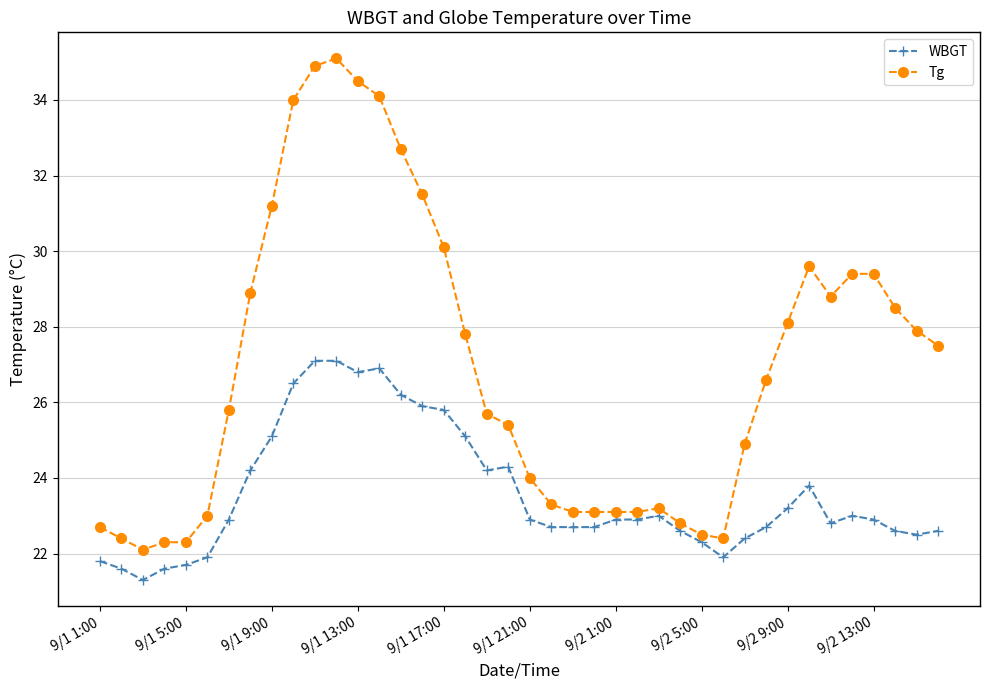

True or false: WBGT has more than 2 points higher than both neighbors.

True